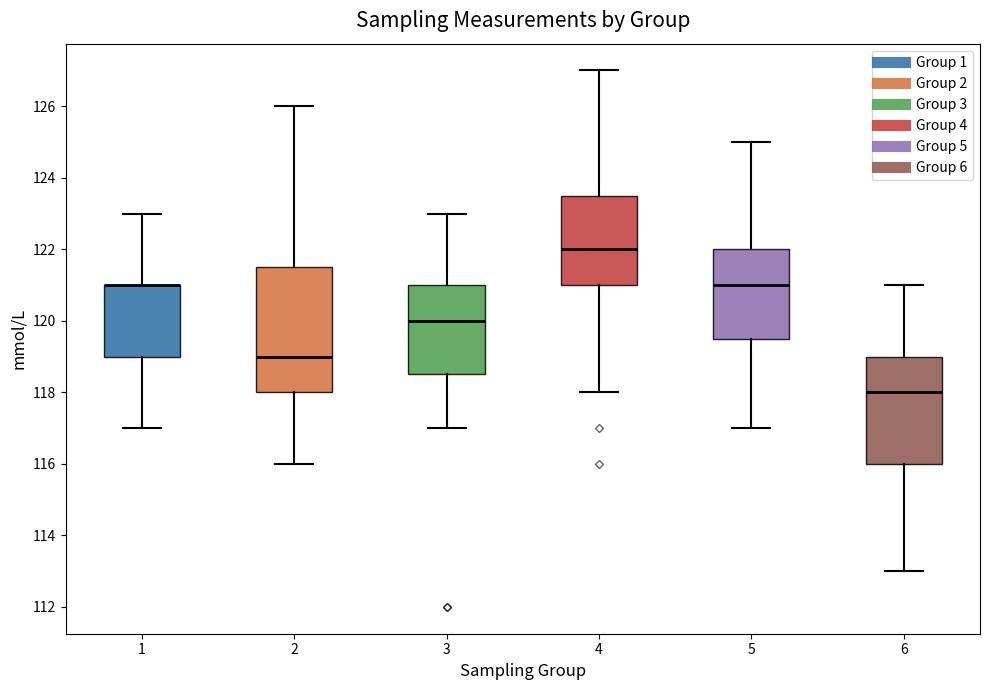

Reading left to right, read every box against the y-axis: the position of its median line, the range the box covers, and the ends of its whiskers. The values are not printed on the chart, so give them approximately, as read against the axis.

1: median 121.0 (drawn on the box's upper edge), box 119.0 to 121.0, whiskers 117.0 to 123.0
2: median 119.0, box 118.0 to 121.6, whiskers 116.0 to 126.0
3: median 120.0, box 118.6 to 121.0, whiskers 117.0 to 123.0
4: median 122.0, box 121.0 to 123.6, whiskers 118.0 to 127.0
5: median 121.0, box 119.6 to 122.0, whiskers 117.0 to 125.0
6: median 118.0, box 116.0 to 119.0, whiskers 113.0 to 121.0